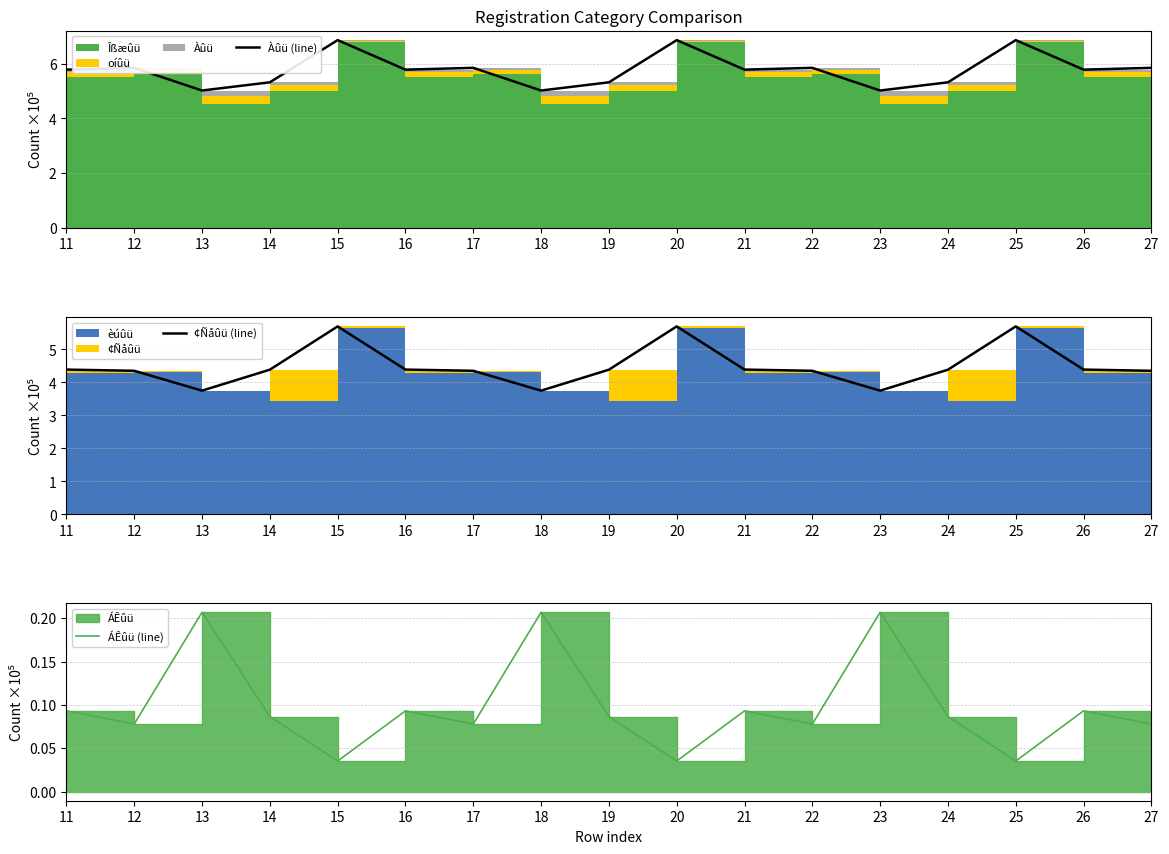

How many lines are shown in the chart?

3